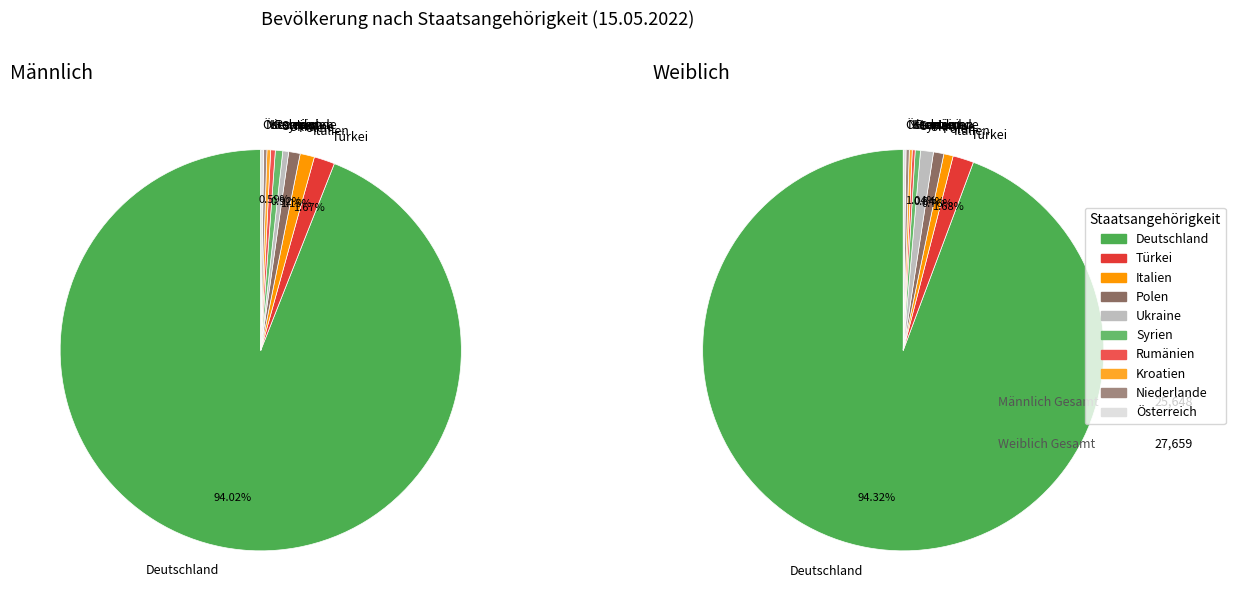

The Italien slice represents 16% of the pie. True or false?

False